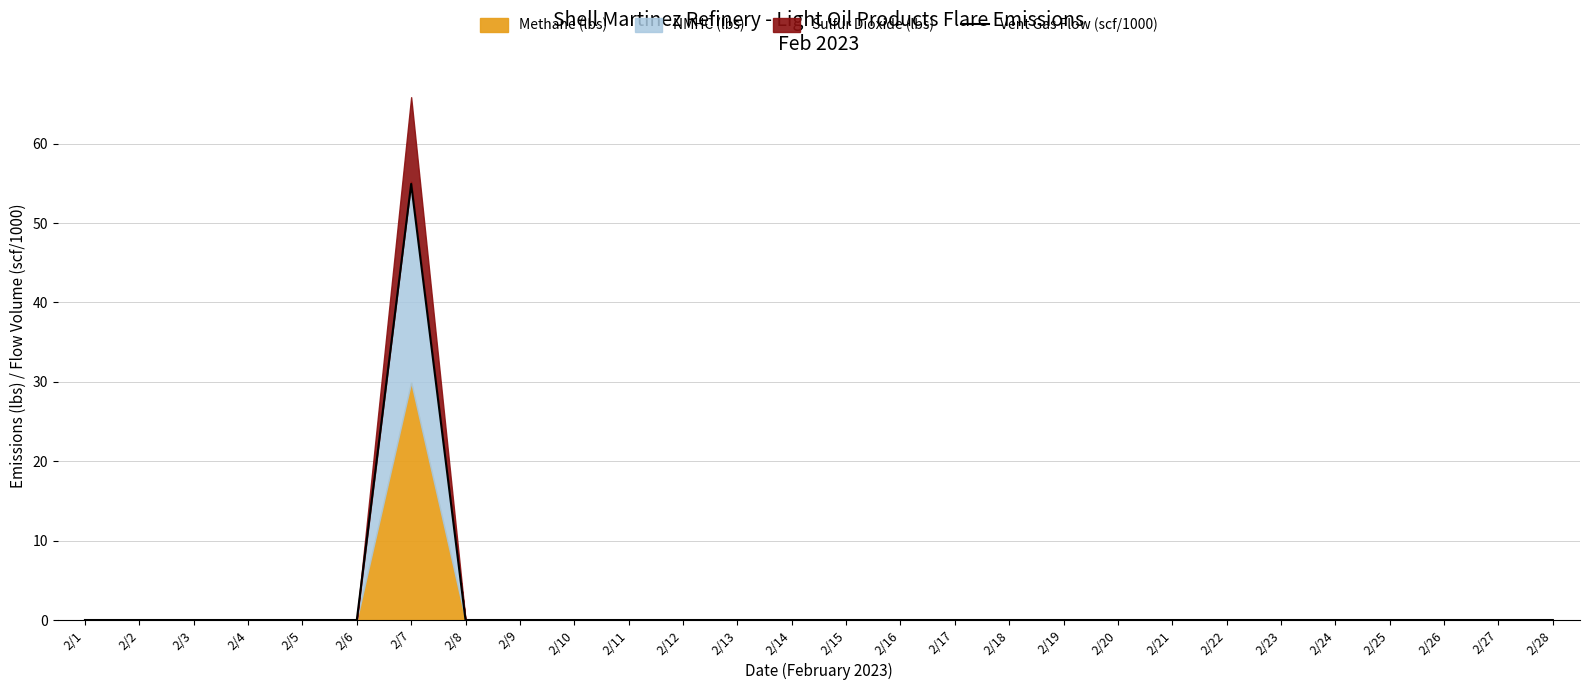

Rank the categories by value from highest to lowest.

2/7, 2/1, 2/2, 2/3, 2/4, 2/5, 2/6, 2/8, 2/9, 2/10, 2/11, 2/12, 2/13, 2/14, 2/15, 2/16, 2/17, 2/18, 2/19, 2/20, 2/21, 2/22, 2/23, 2/24, 2/25, 2/26, 2/27, 2/28